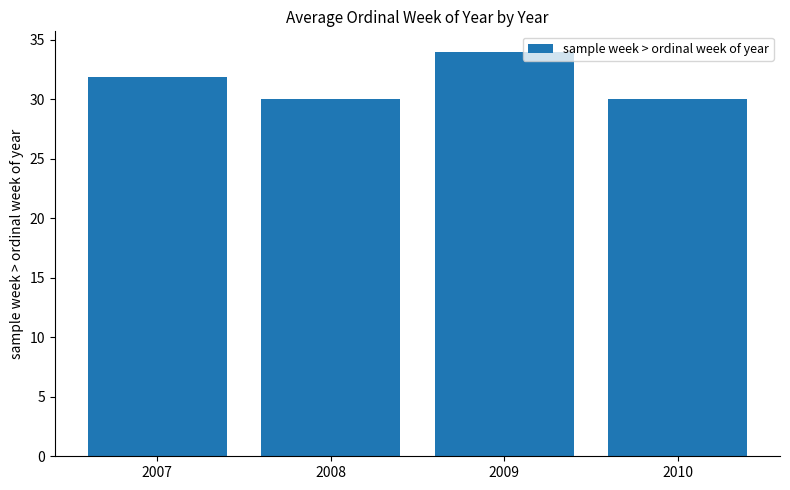

Are the bars grouped side by side (vs. stacked)?

No